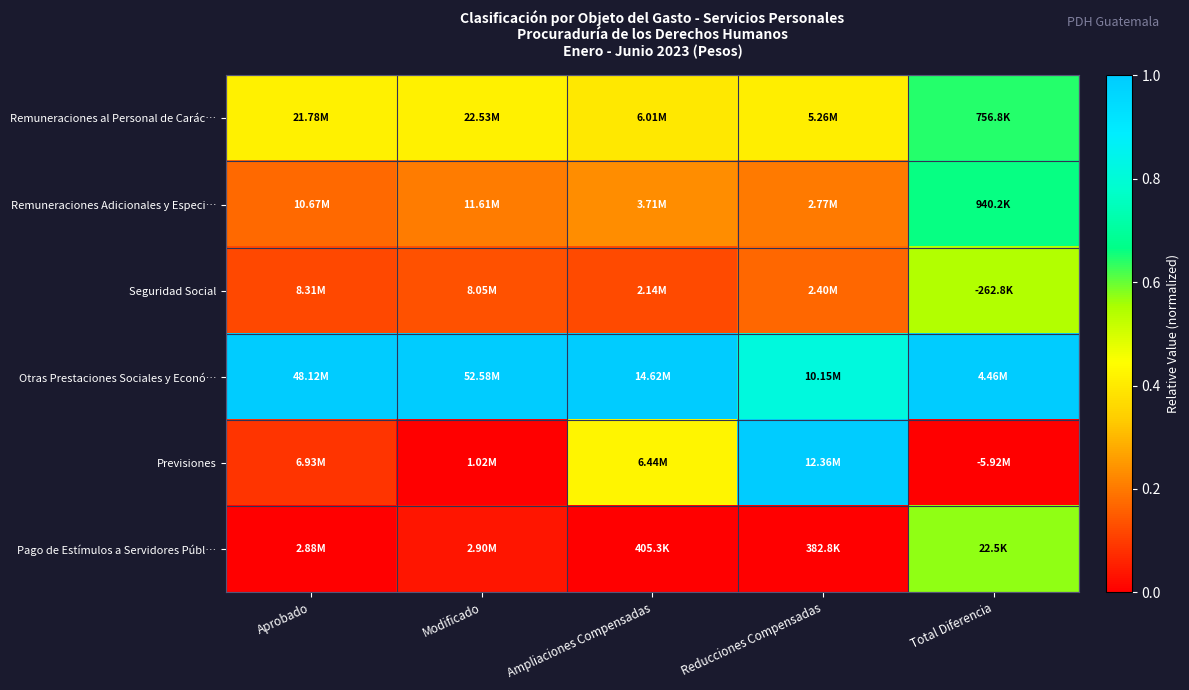

How many series are shown in this chart?

6